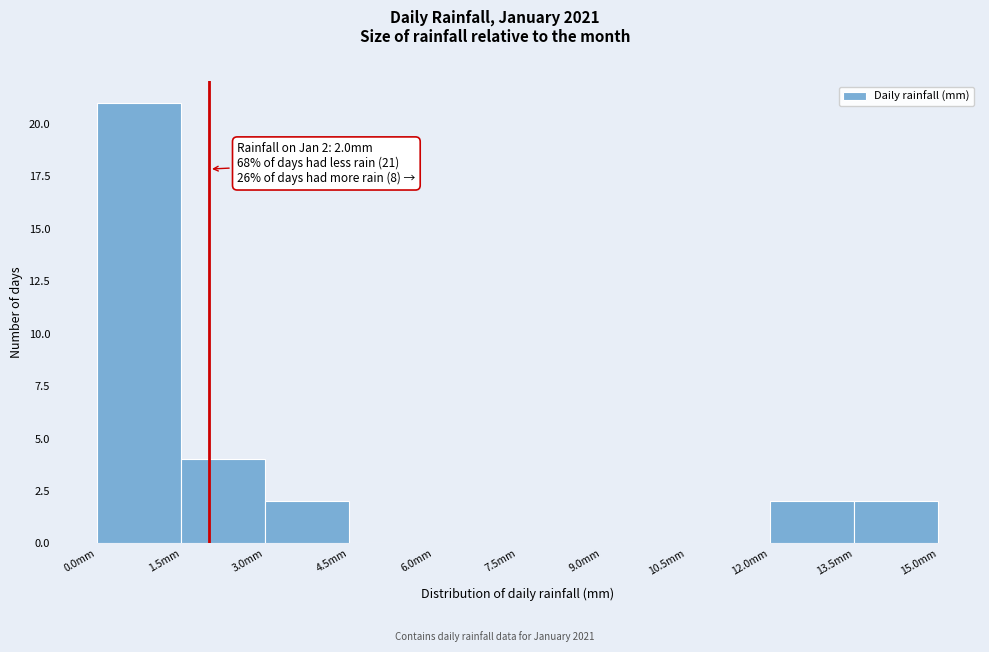

Over which range of the x-axis is the bar tallest?

0.0 to 1.5